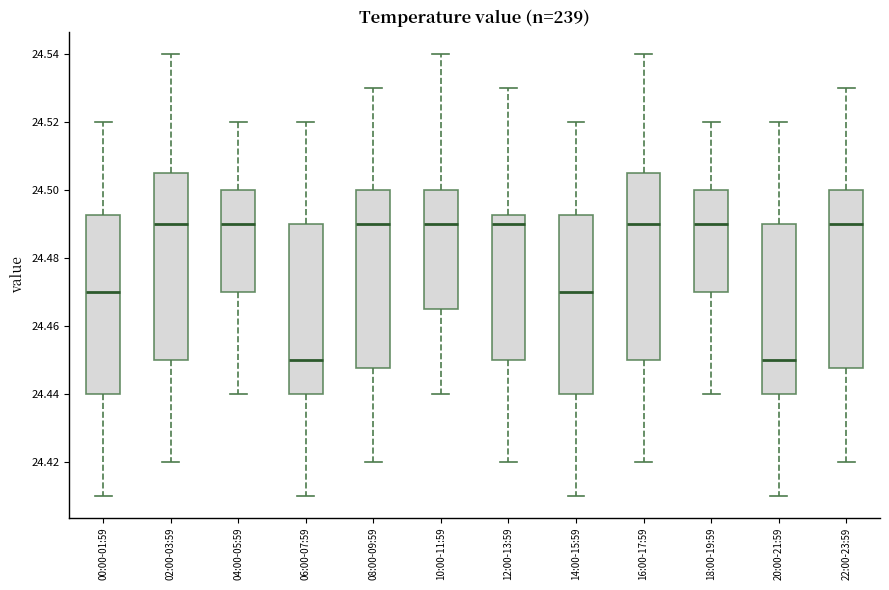

Where is the upper edge of the box for 18:00-19:59 on the y-axis? The values are not printed on the chart, so give them approximately, as read against the axis.

24.500